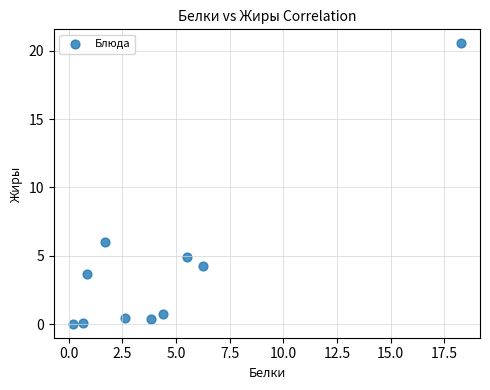

What is the range of Y values (max minus min)?

20.5